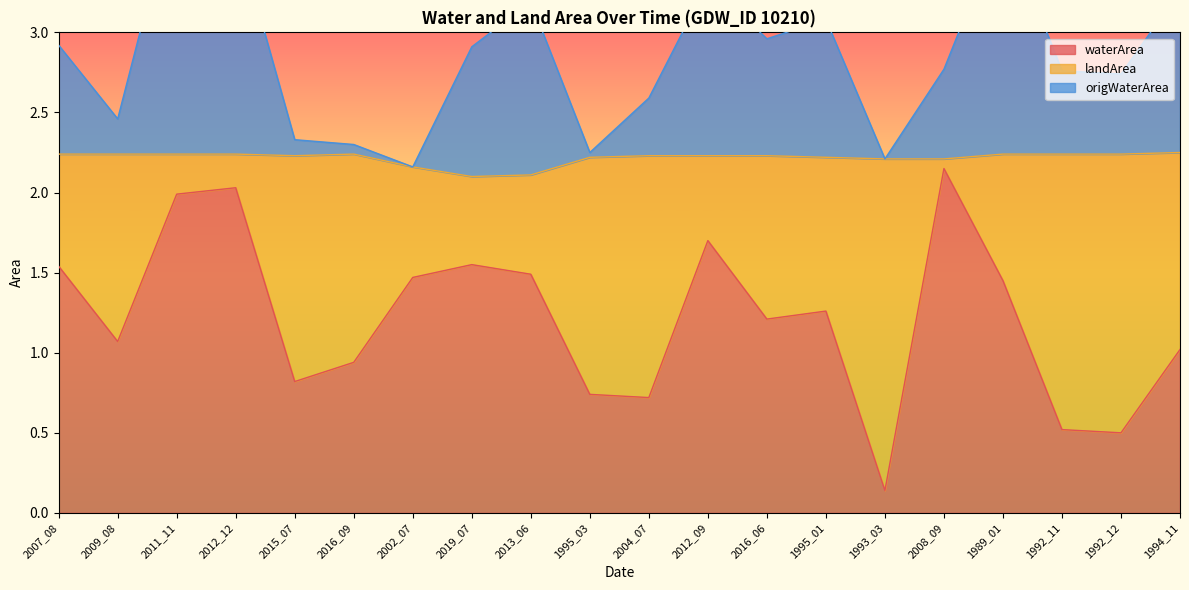

What position from the left is 1994_11?

20